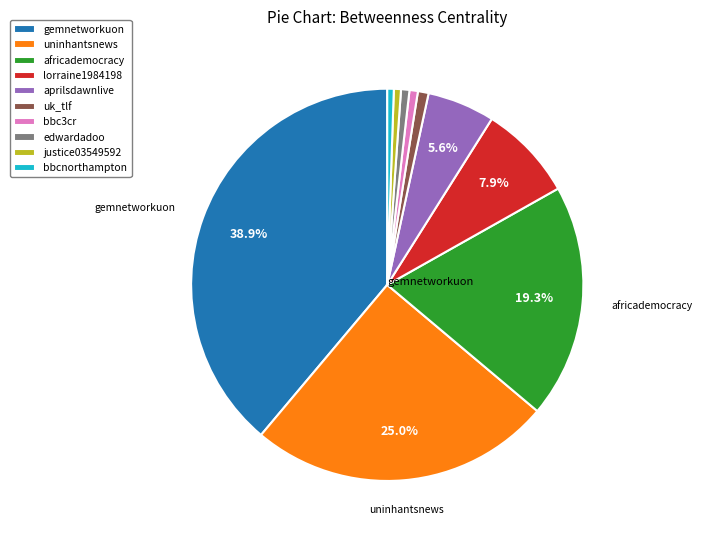

What is the ratio of the value at aprilsdawnlive to the value at uninhantsnews?

0.2